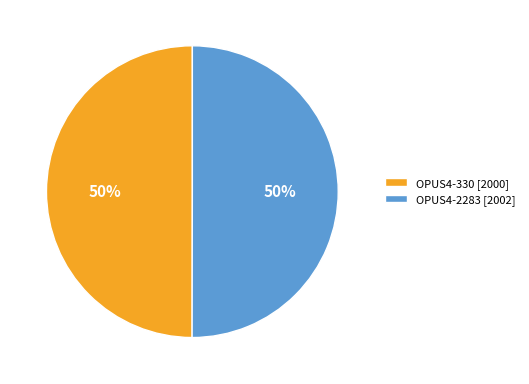

Count the number of slices in the pie.

2